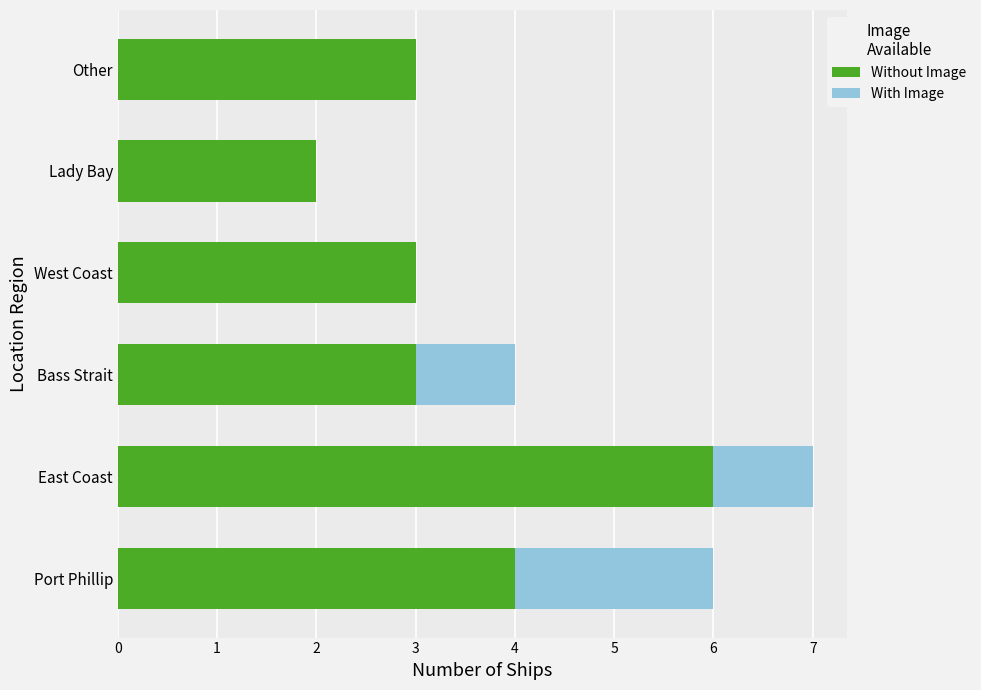

At which label does Without Image reach its peak?

East Coast